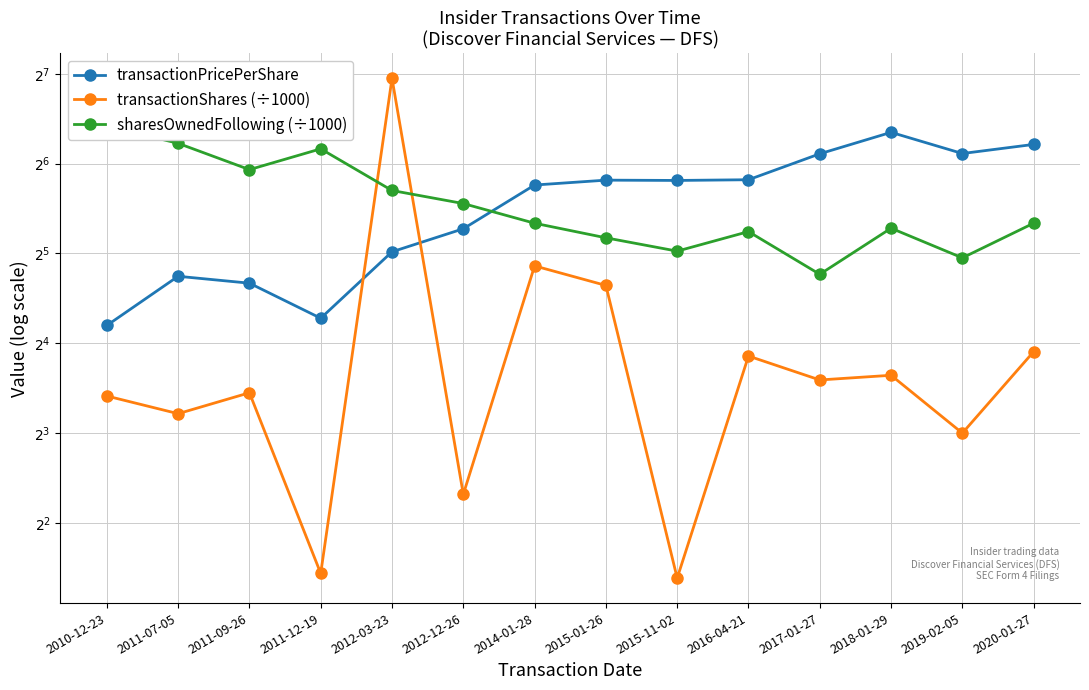

Which series has the widest spread of values?

transactionShares (÷1000)